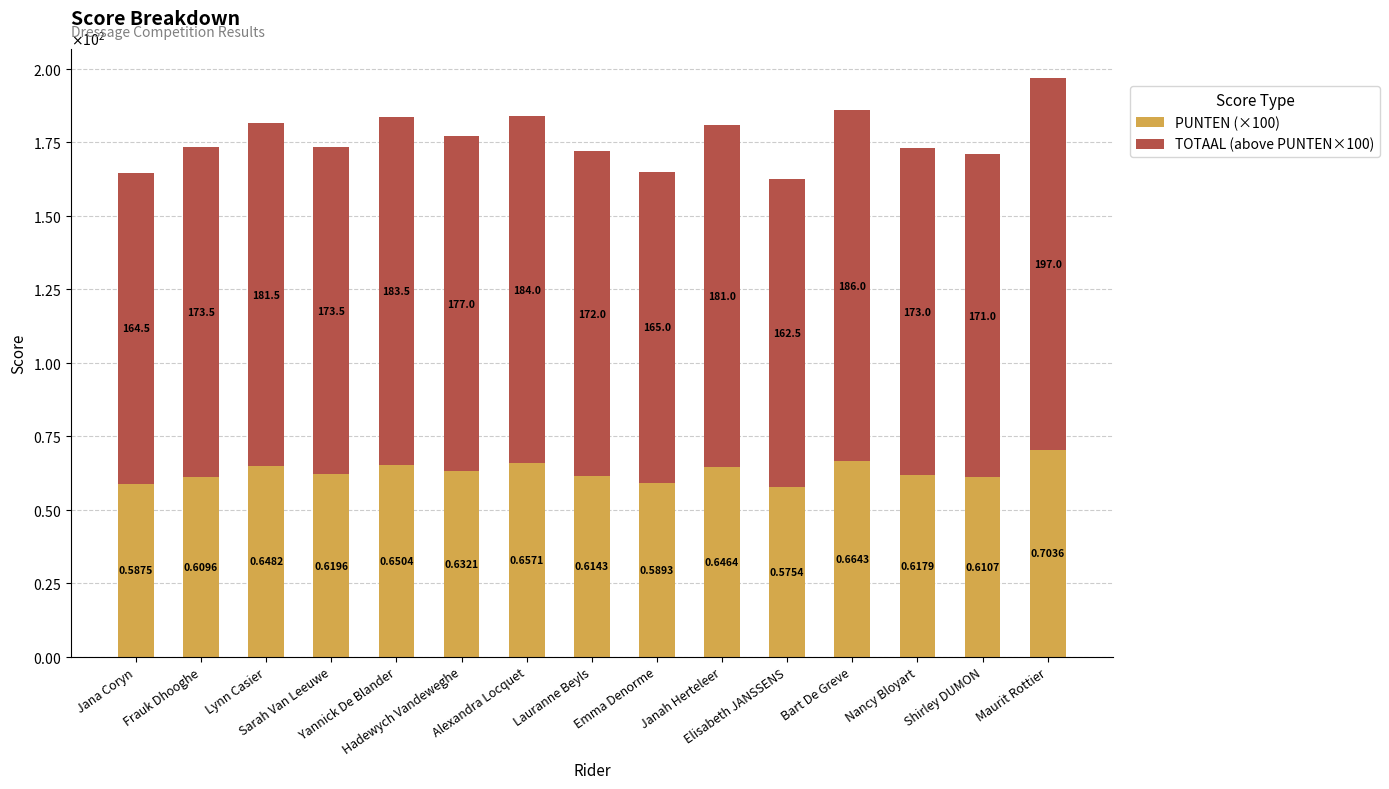

Are the bars grouped side by side (vs. stacked)?

No